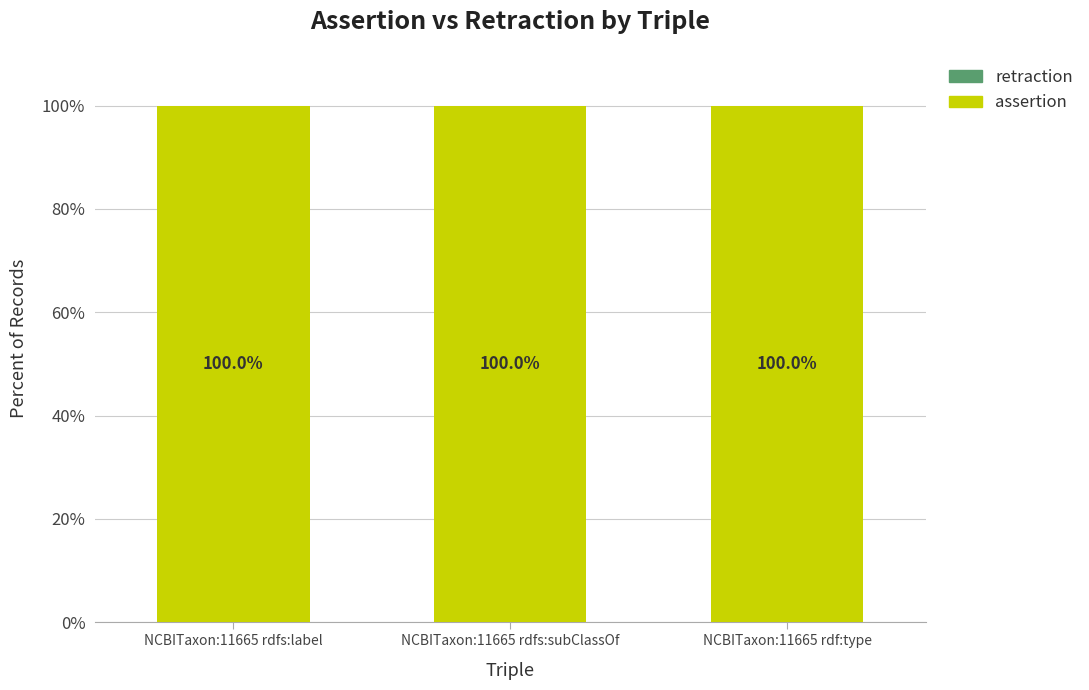

Reading left to right, list all the values displayed in this chart.

assertion: 100	100	100
retraction: 0	0	0